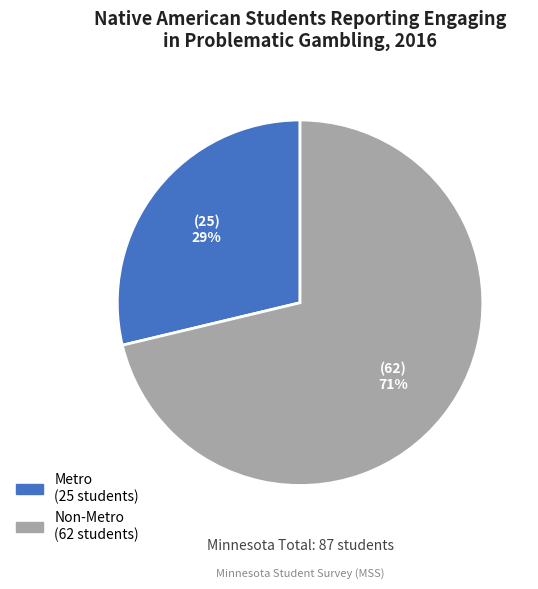

Is it true that Non-Metro is 71% of the pie?

True